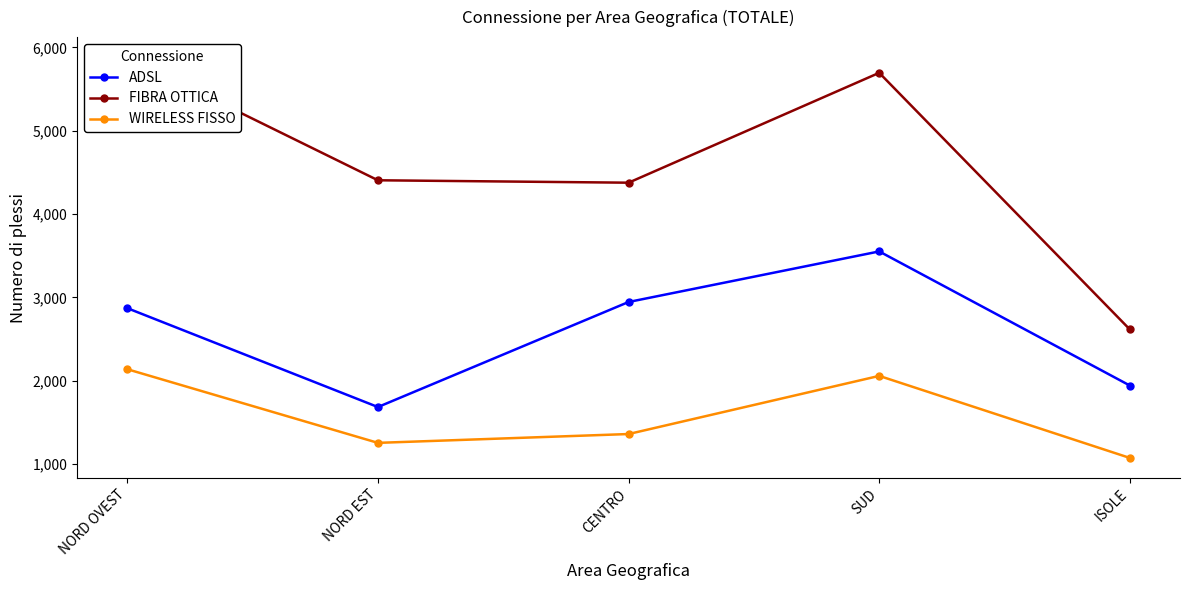

What is the smallest value displayed?

1072